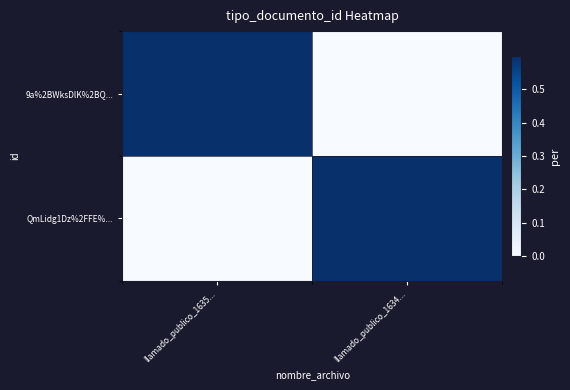

Which series has the largest total across all categories?

9a%2BWksDlK%2BQ...